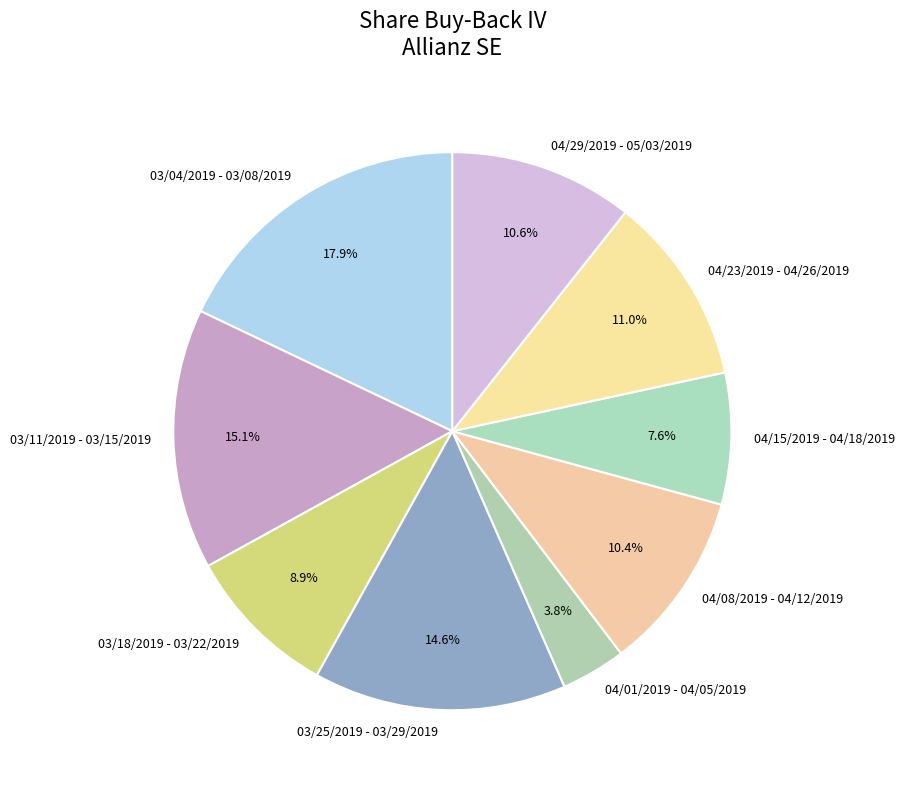

Does 04/08/2019 - 04/12/2019 account for over 50% of the chart?

No